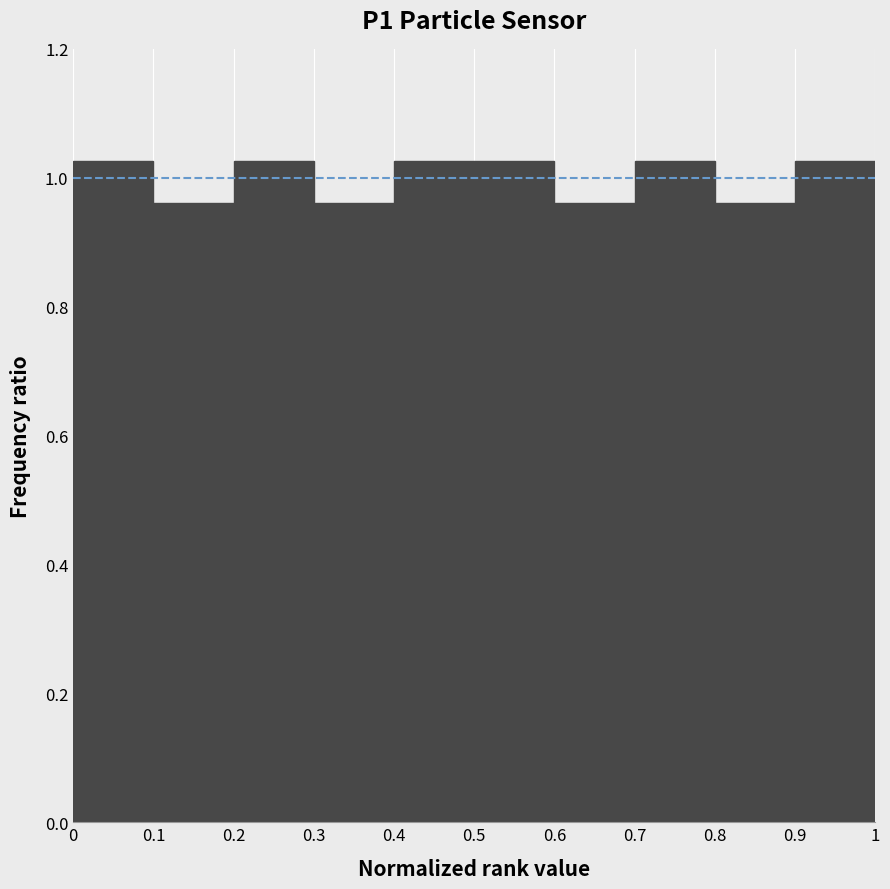

Reading left to right, list every bar in this chart as the range it spans on the x-axis followed by its height. The values are not printed on the chart, so give them approximately, as read against the axis.

0 to 0.1: 1.02
0.1 to 0.2: 0.96
0.2 to 0.3: 1.02
0.3 to 0.4: 0.96
0.4 to 0.5: 1.02
0.5 to 0.6: 1.02
0.6 to 0.7: 0.96
0.7 to 0.8: 1.02
0.8 to 0.9: 0.96
0.9 to 1: 1.02